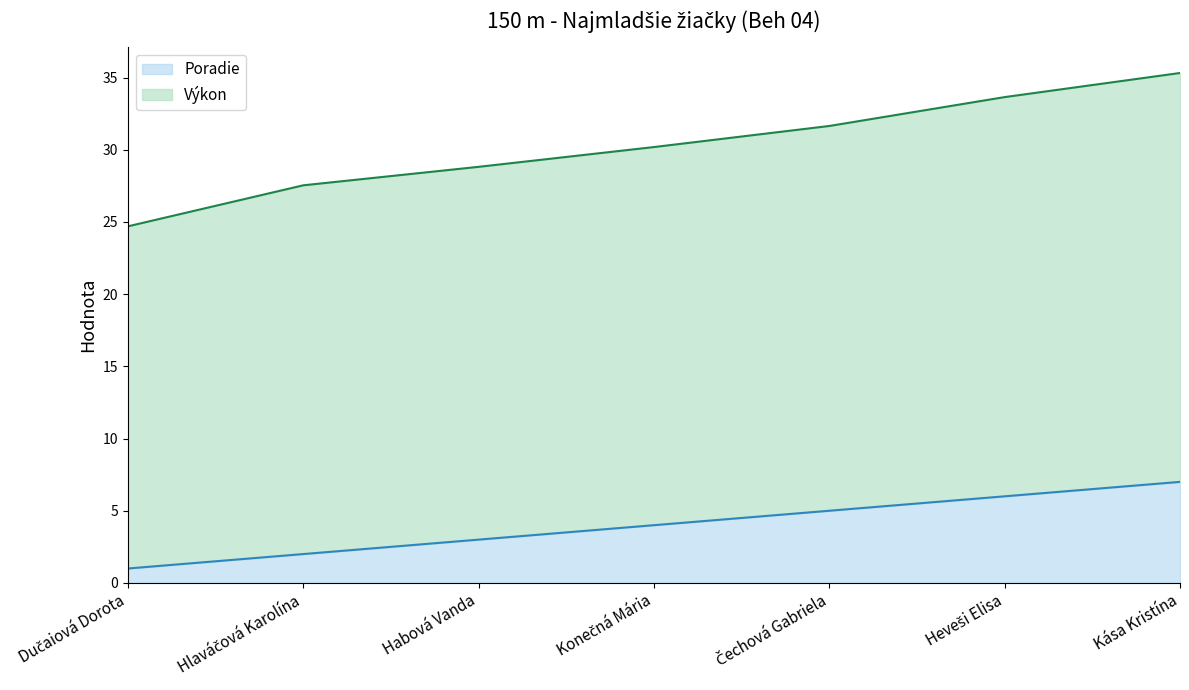

What is the maximum value for Poradie?

7.0